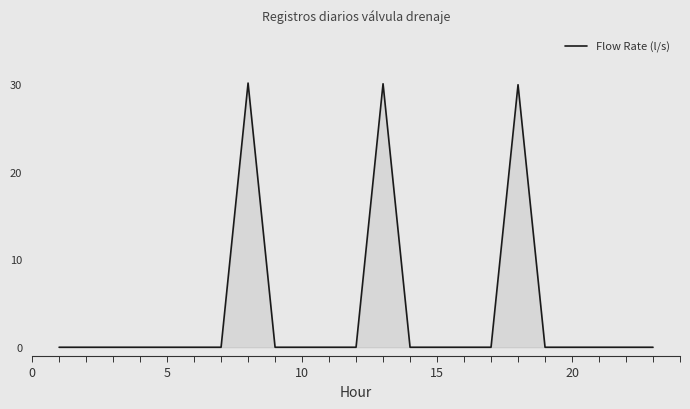

What is the difference between the maximum and minimum values?

30.1